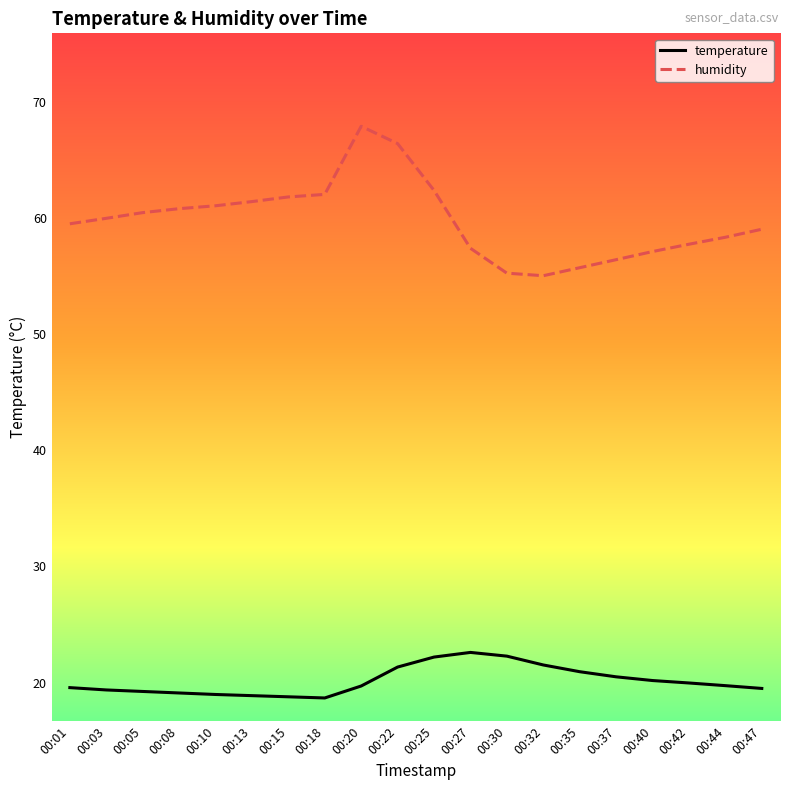

Is the value of temperature at 00:35 greater than the value of humidity at 00:27?

No